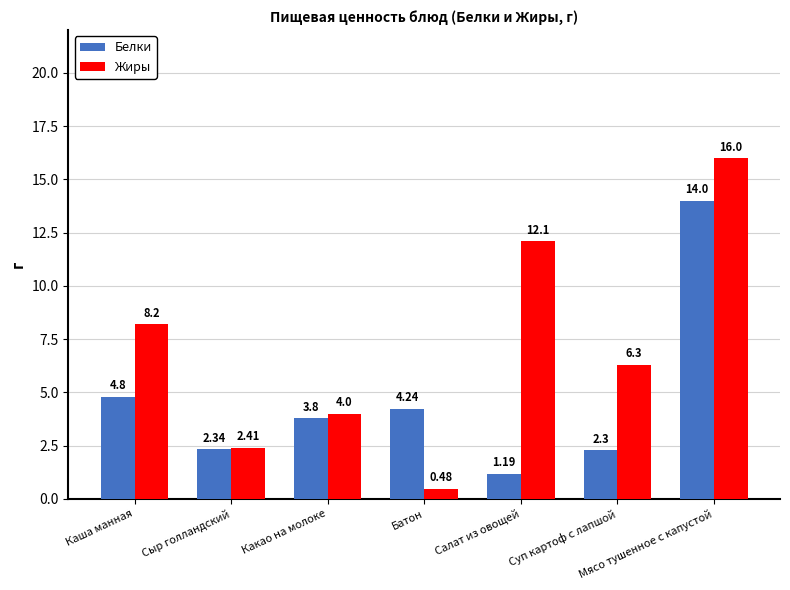

Rank the series by their maximum value, from lowest to highest.

Белки, Жиры